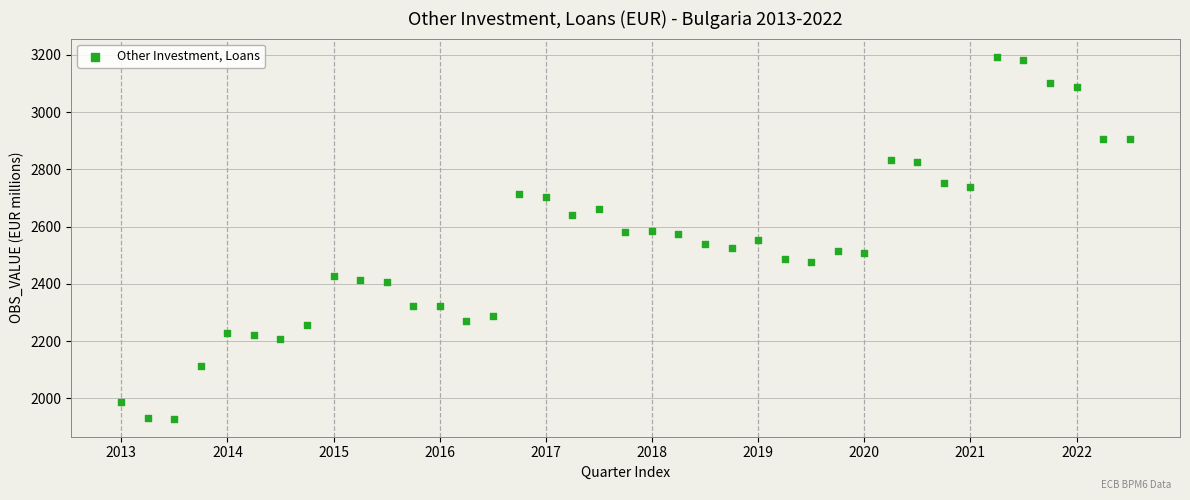

What is the range of Y values (max minus min)?

1263.7